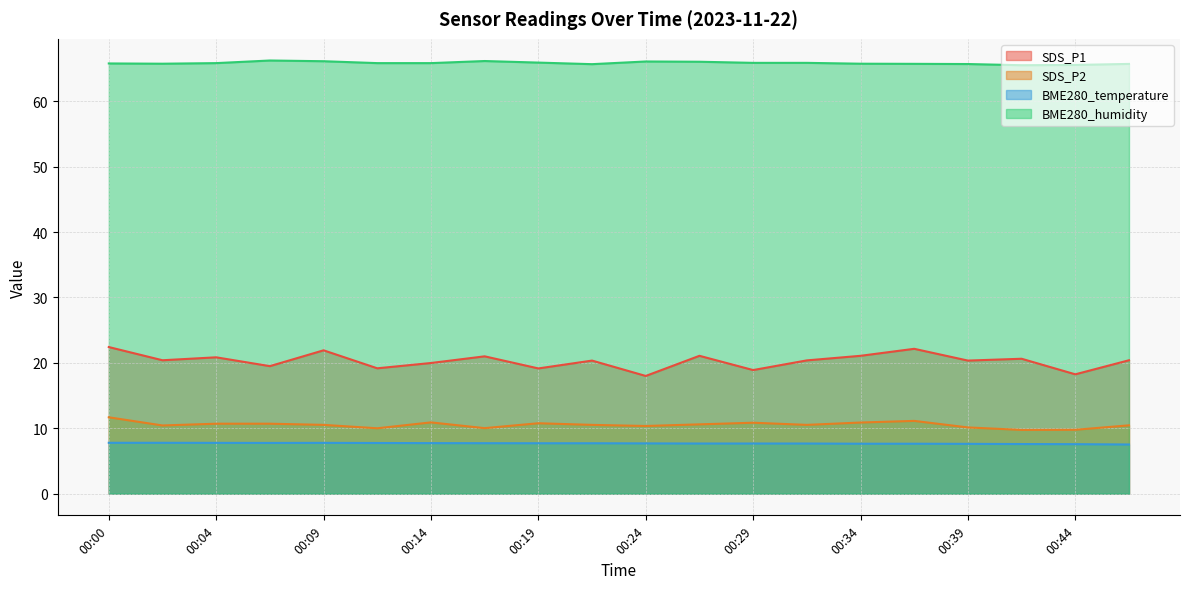

What is the highest value of the SDS_P1 series?

22.4